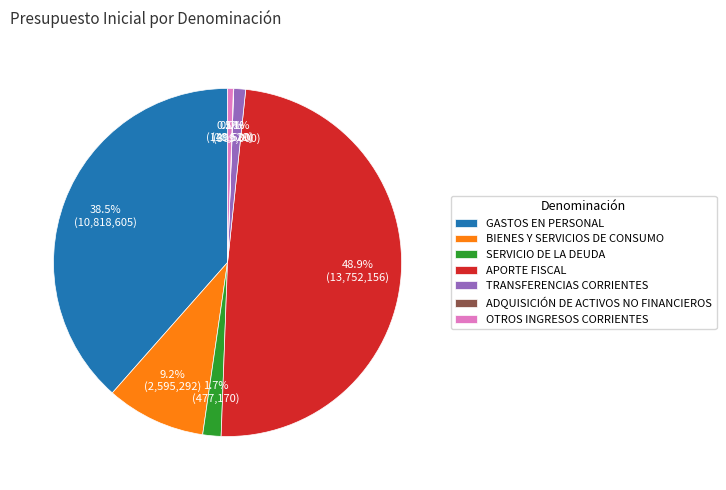

Does any single category account for the majority?

No